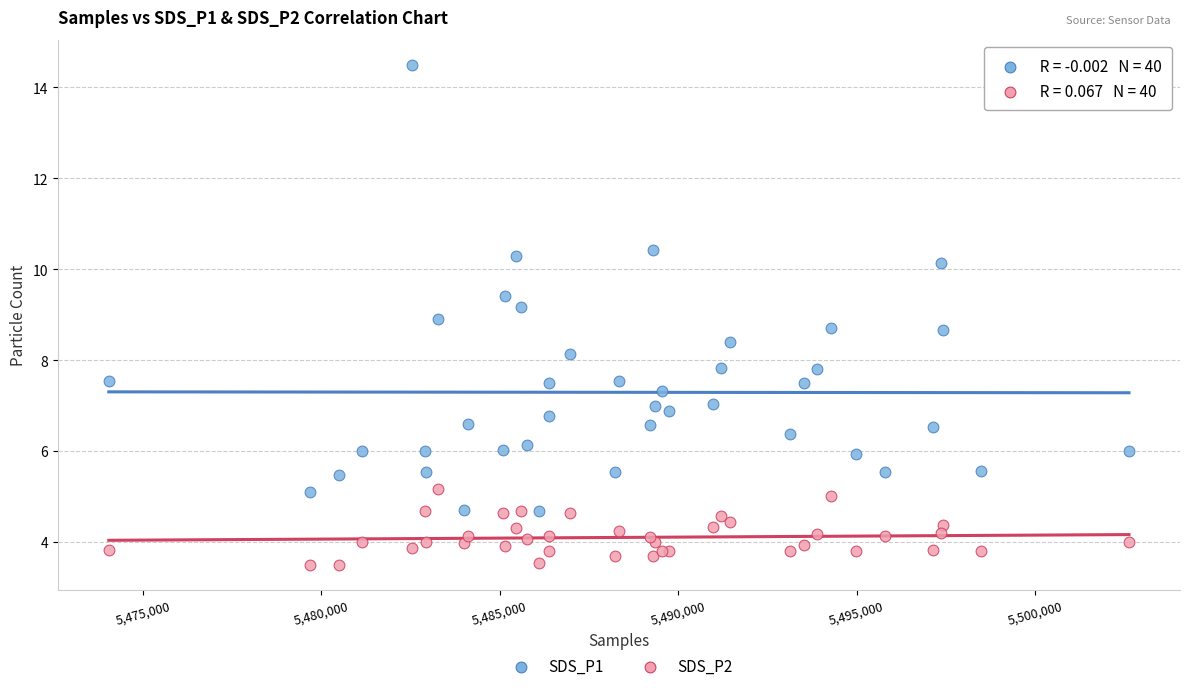

Which series has the widest spread of Y values?

SDS_P1